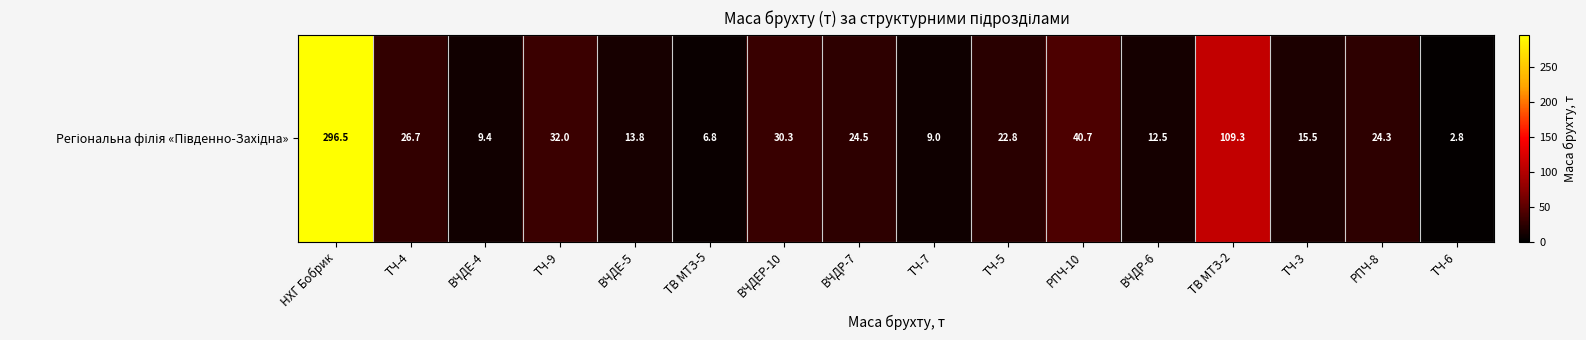

Reading left to right, what are all the values shown in this chart?

НХГ Бобрик=296.5	ТЧ-4=26.7	ВЧДЕ-4=9.4	ТЧ-9=32.0	ВЧДЕ-5=13.8	ТВ МТЗ-5=6.8	ВЧДЕР-10=30.3	ВЧДР-7=24.5	ТЧ-7=9.0	ТЧ-5=22.8	РПЧ-10=40.7	ВЧДР-6=12.5	ТВ МТЗ-2=109.3	ТЧ-3=15.5	РПЧ-8=24.3	ТЧ-6=2.8